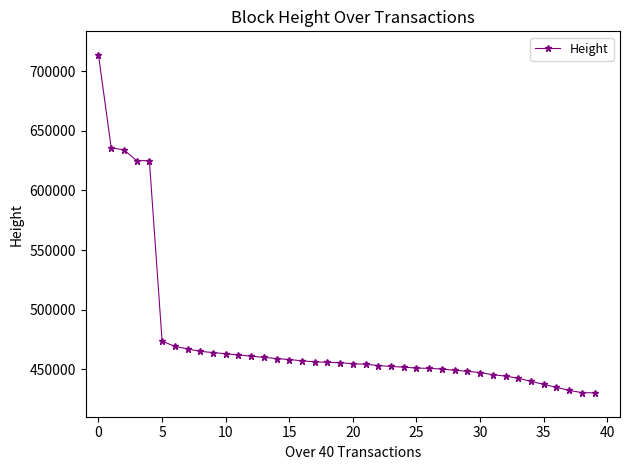

What is the smallest value displayed?

430196